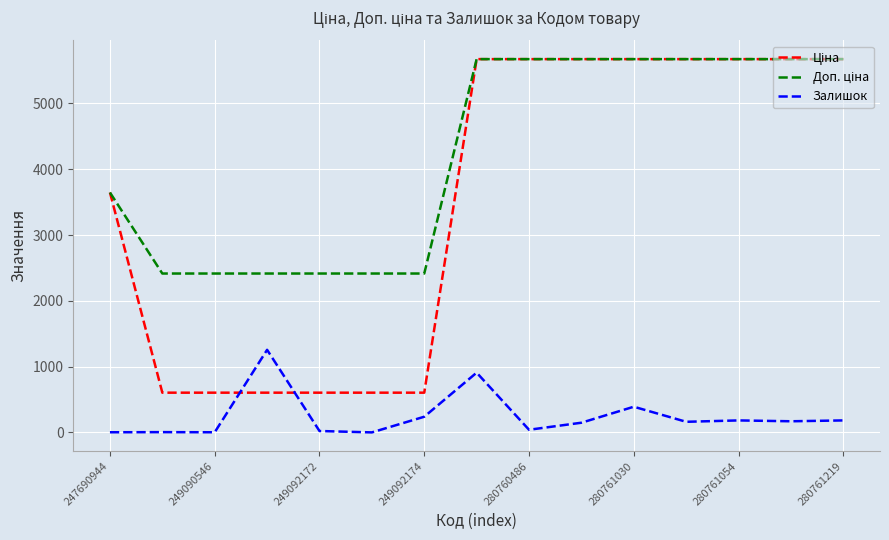

What is the maximum value for Залишок?

1255.0